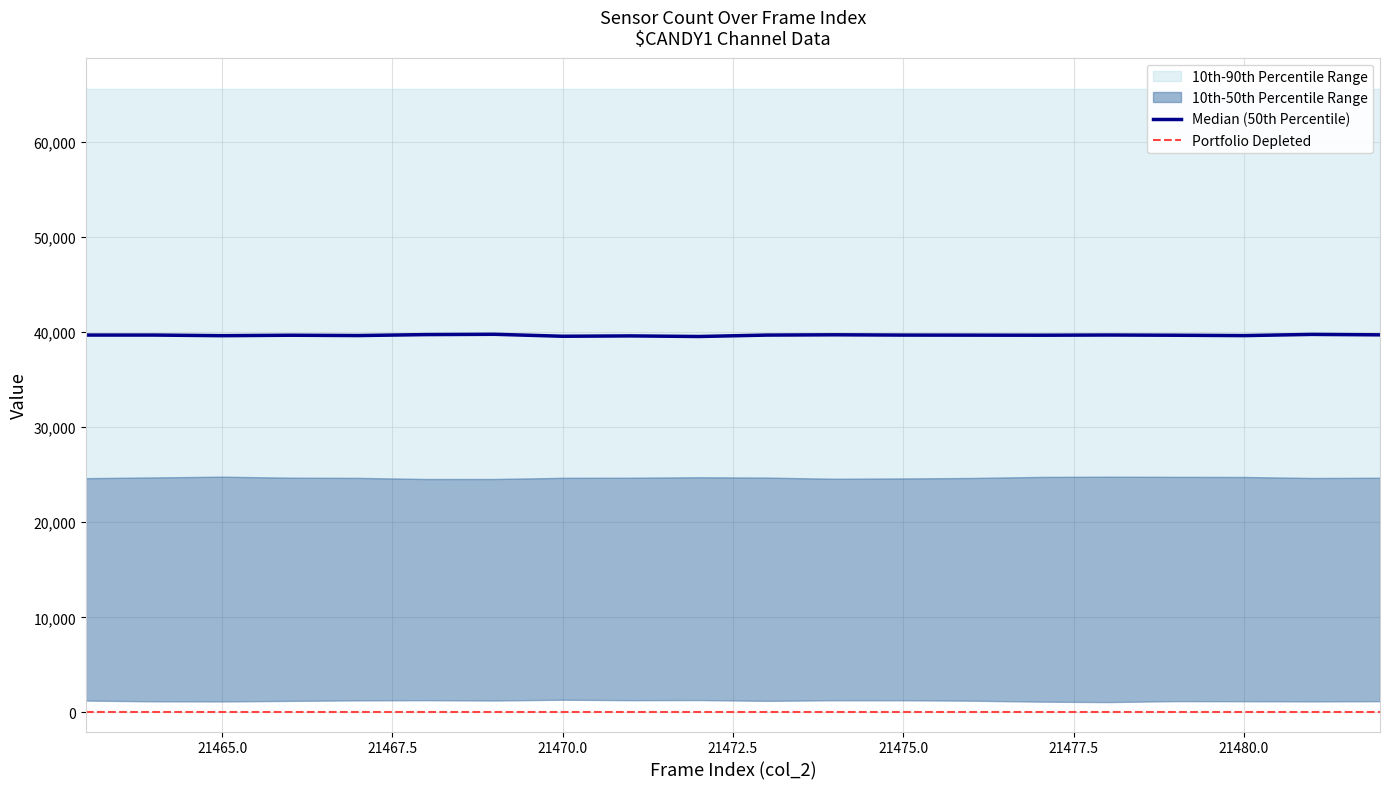

True or false: 90th Percentile (upper) has more than 1 interior local peaks.

False